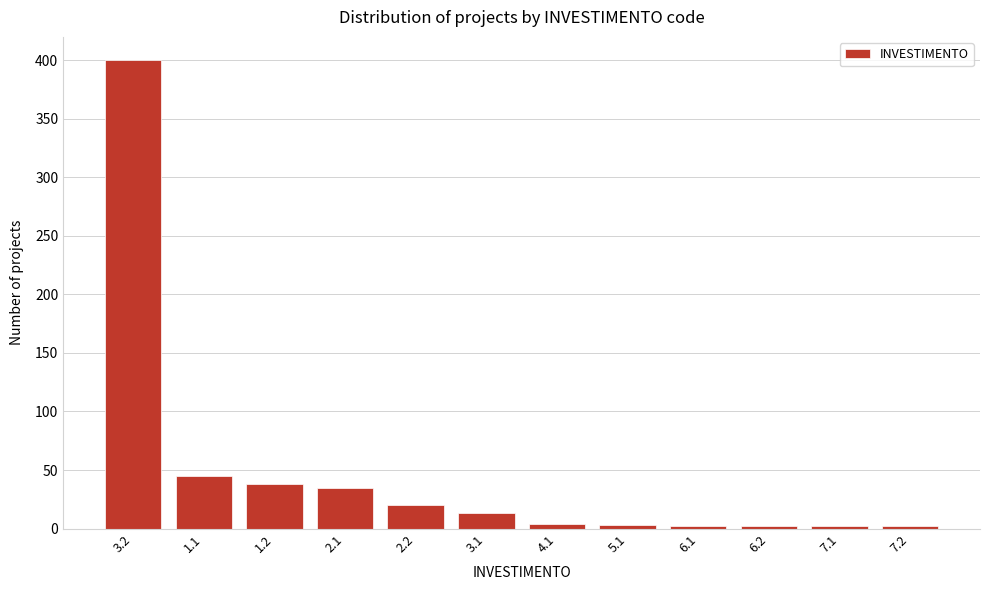

What is the average value?

47